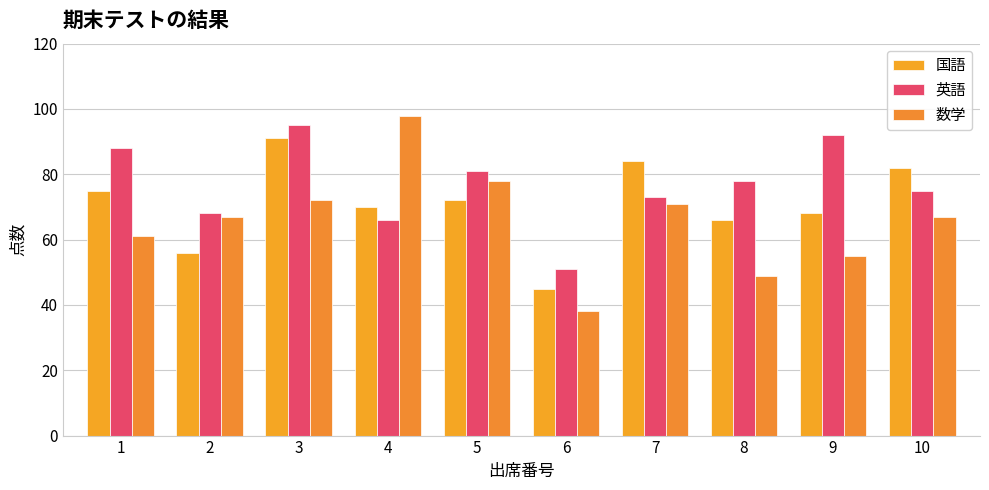

Where does the 国語 series first go above 72?

1